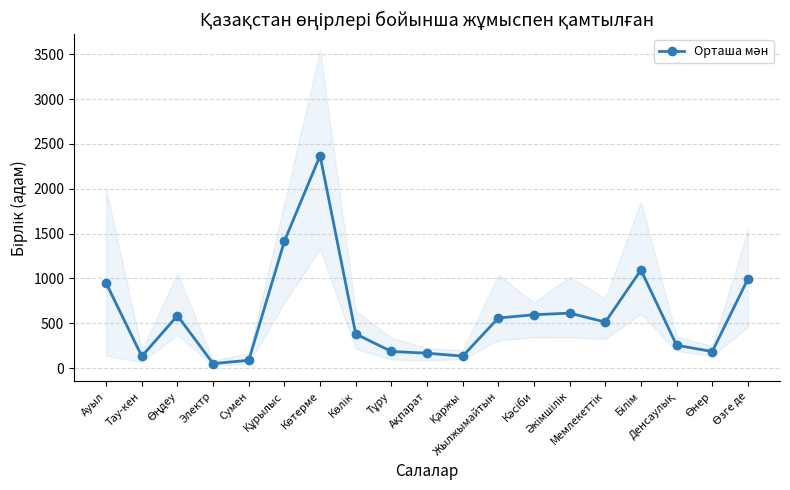

Approximately how many times larger is the value at Сумен compared to Жылжымайтын?

0.2